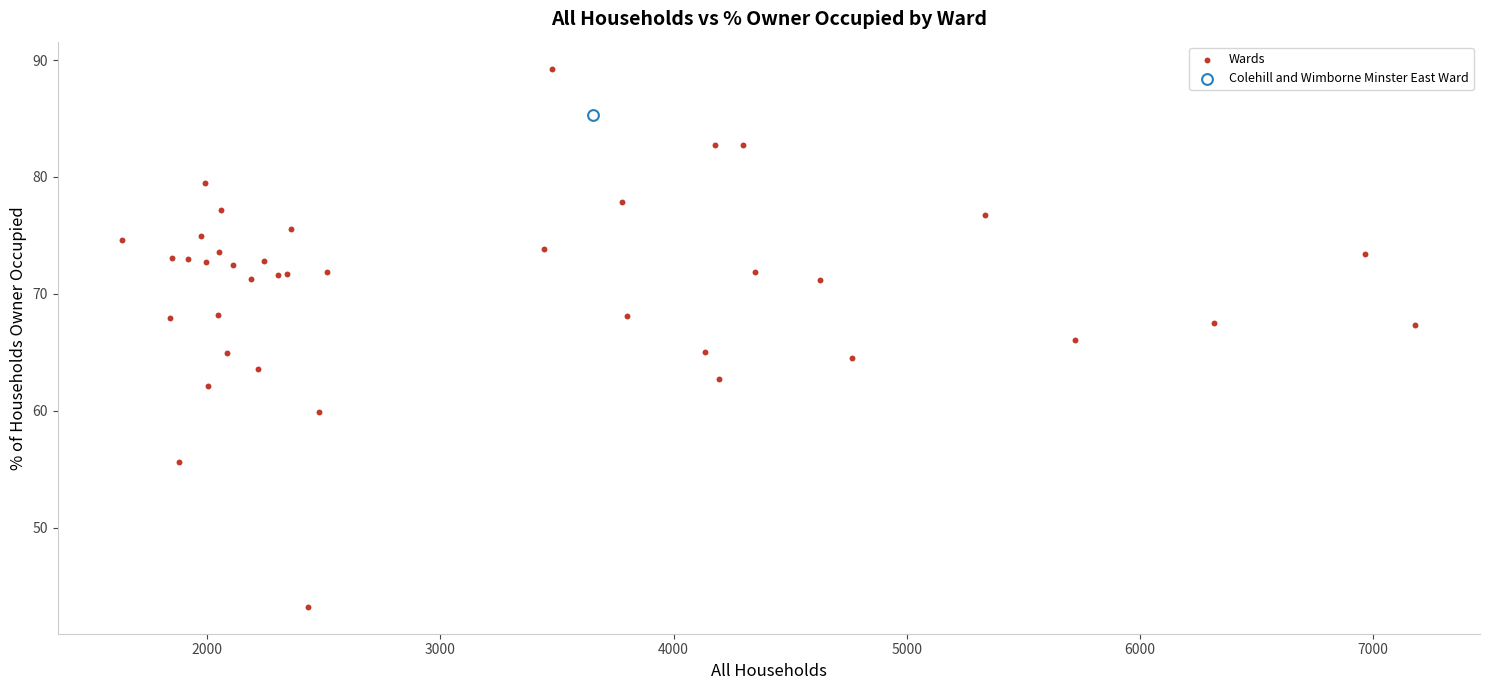

What are all the series names shown in the legend?

Wards, Colehill and Wimborne Minster East Ward